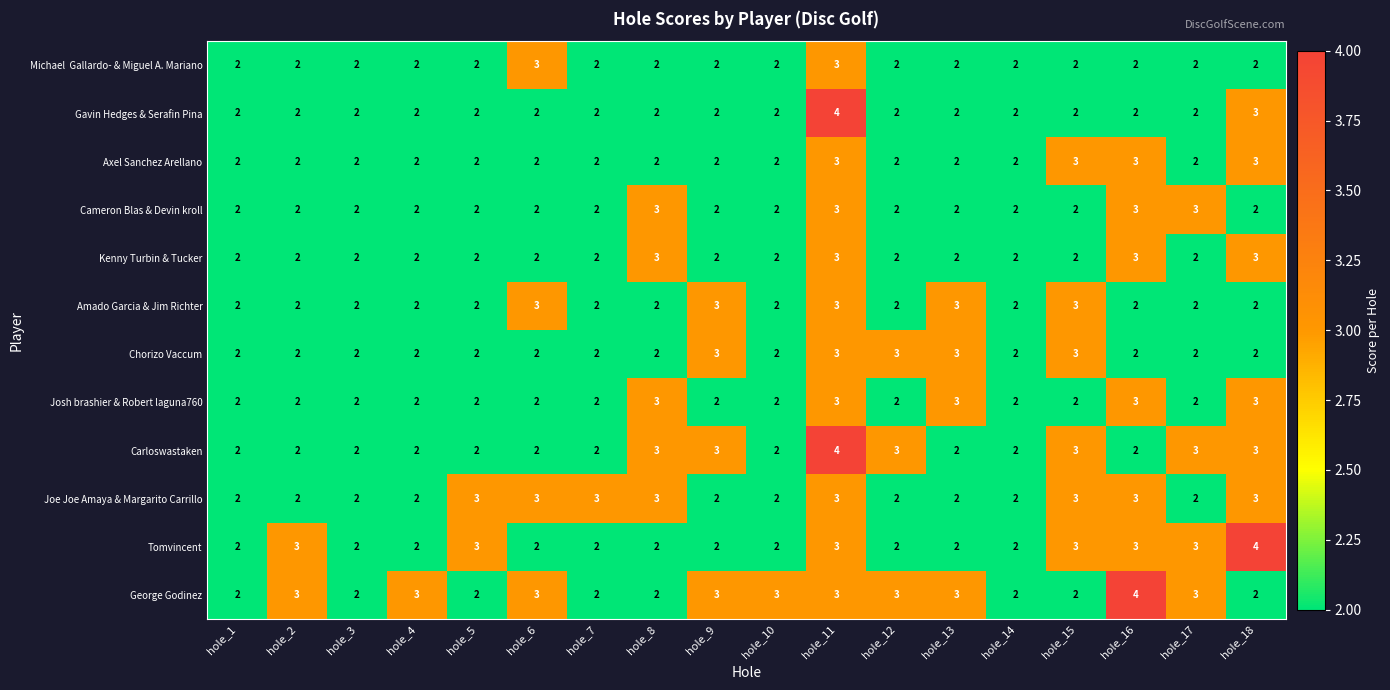

Read the Tomvincent value at hole_2.

3